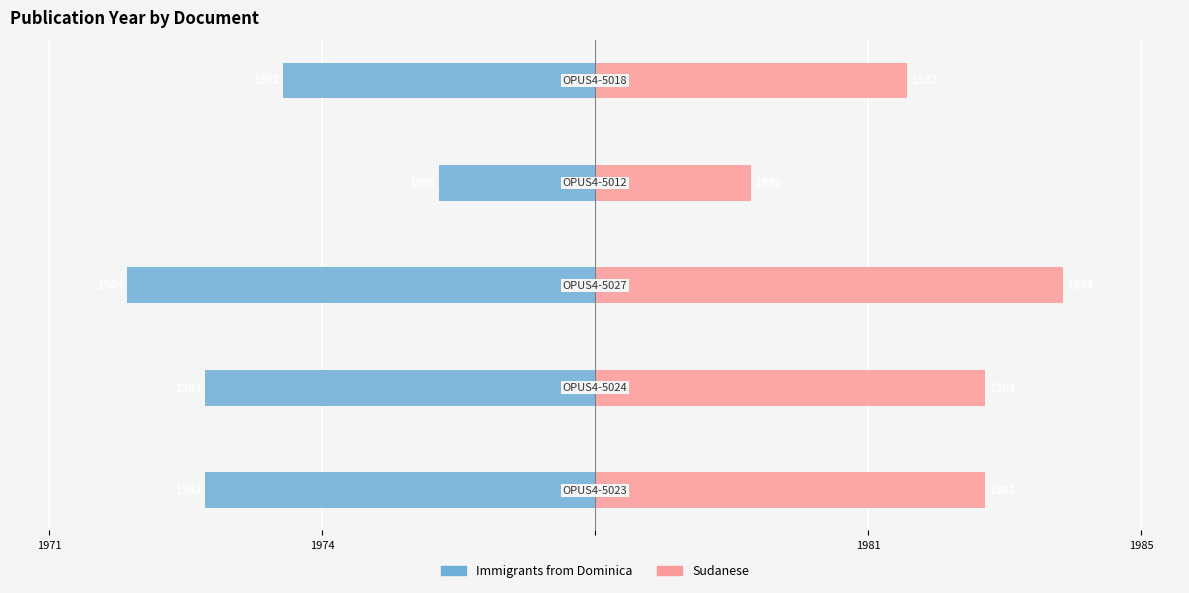

True or false: Sudanese has a value of 3 at 1971.

False